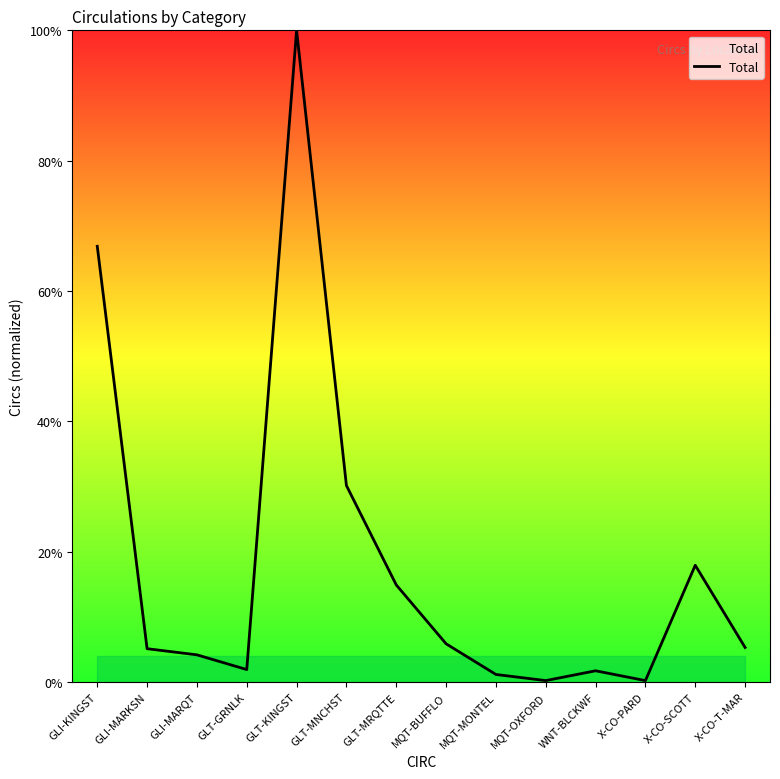

Which has a higher value, WNT-BLCKWF or GLI-MARQT?

GLI-MARQT